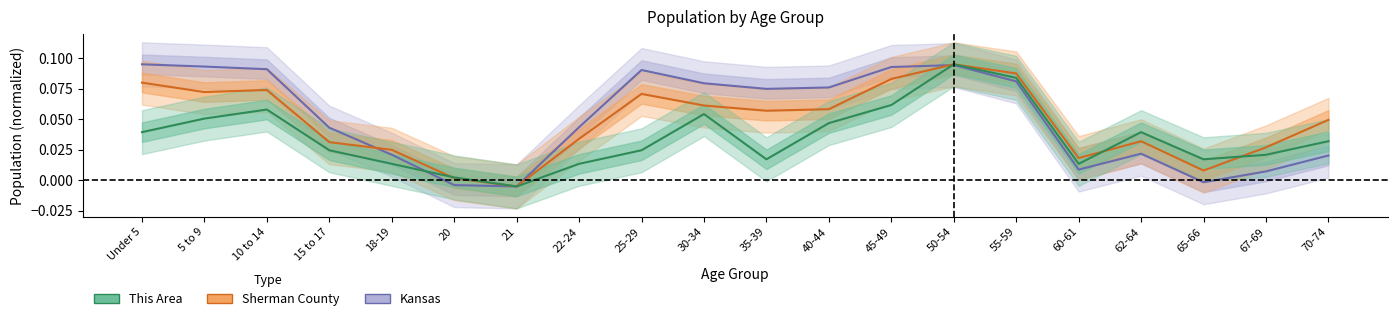

At how many categories does at least one series exceed 0?

19